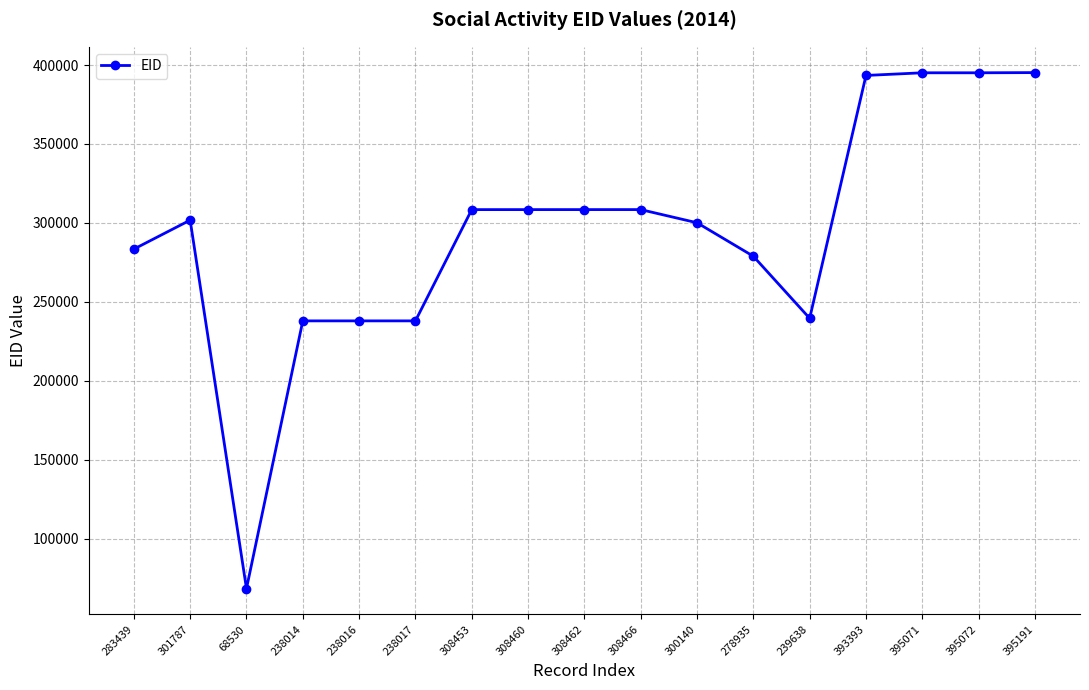

The chart shows a value of 144305 at 238016. True or false?

False